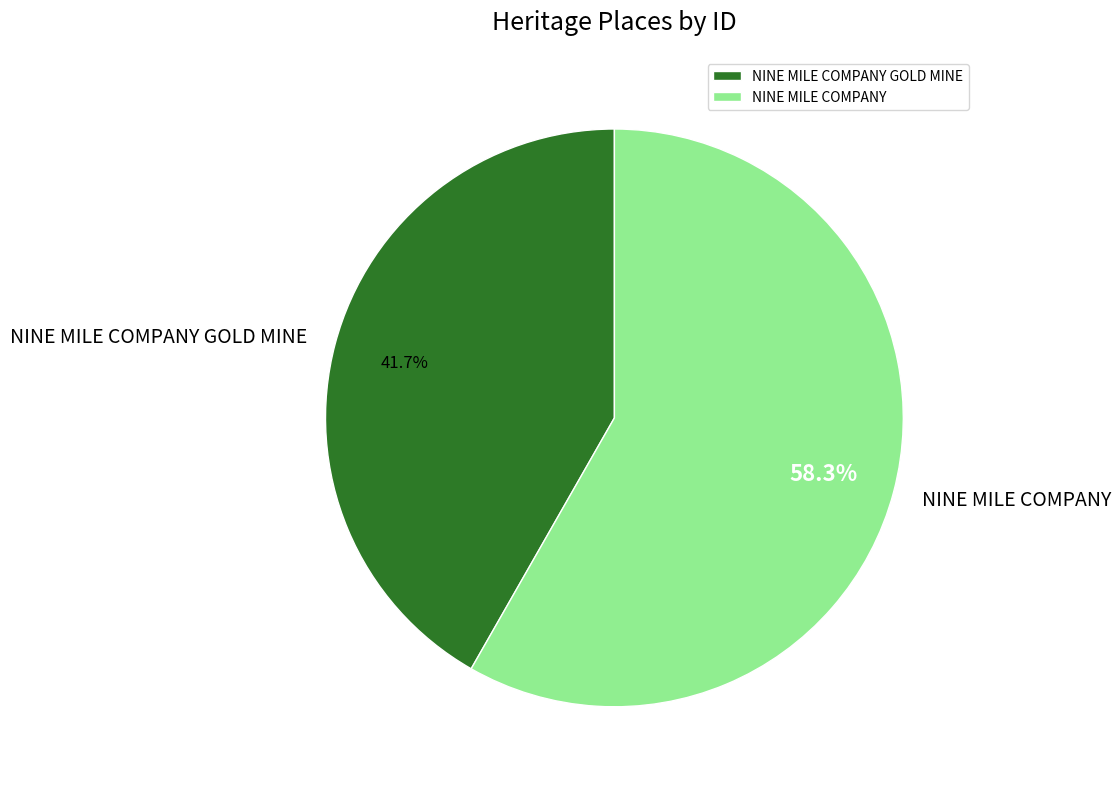

Rank the categories by value from highest to lowest.

NINE MILE COMPANY, NINE MILE COMPANY GOLD MINE